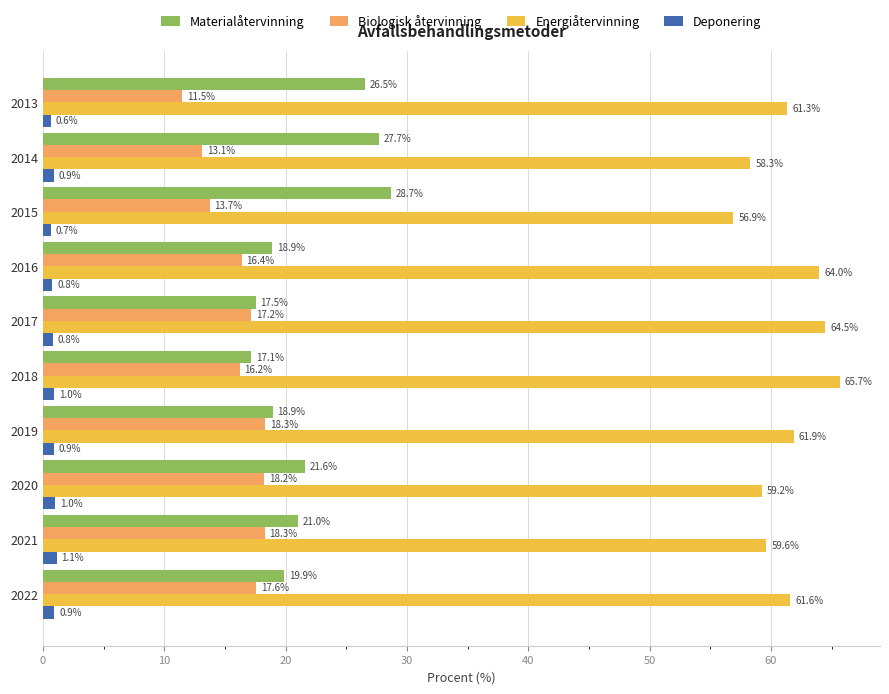

At which label is Deponering closest to 0?

2013